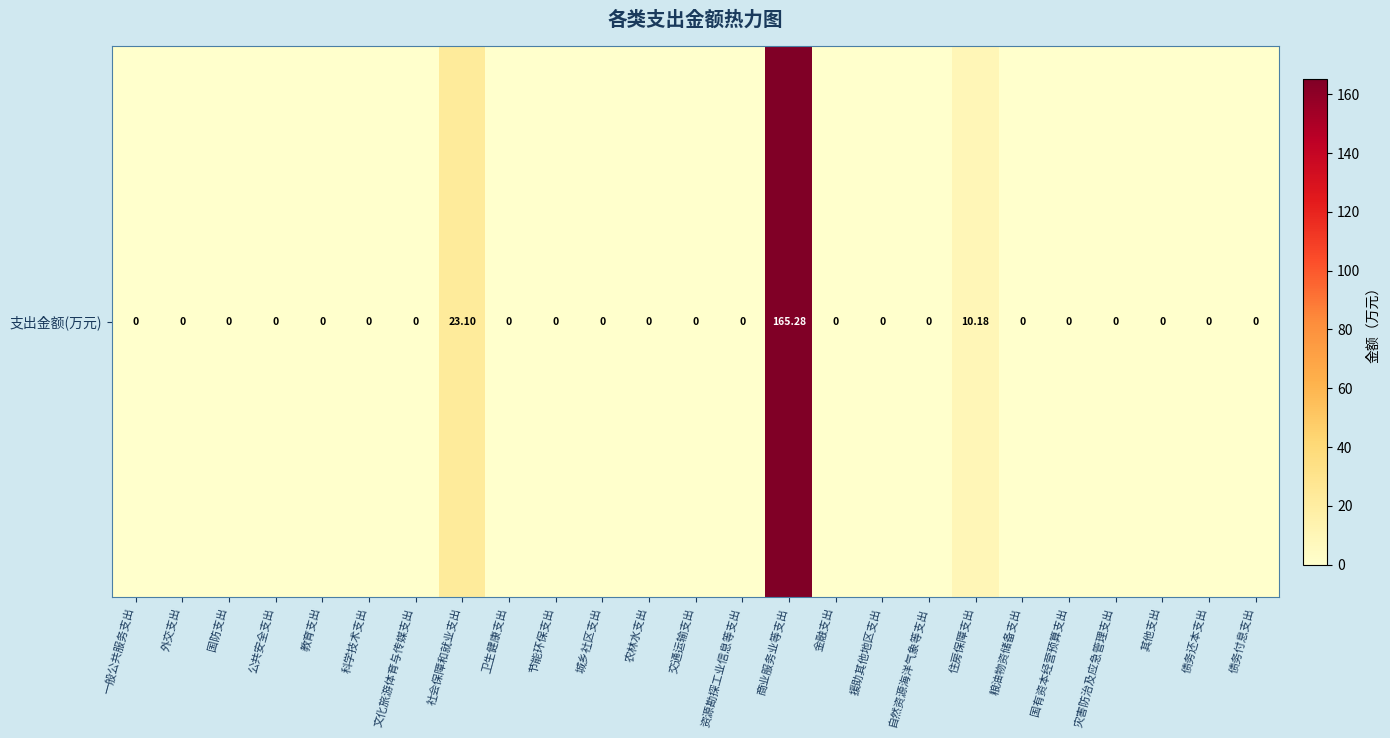

Is it true that the value at 住房保障支出 is 16.2?

False